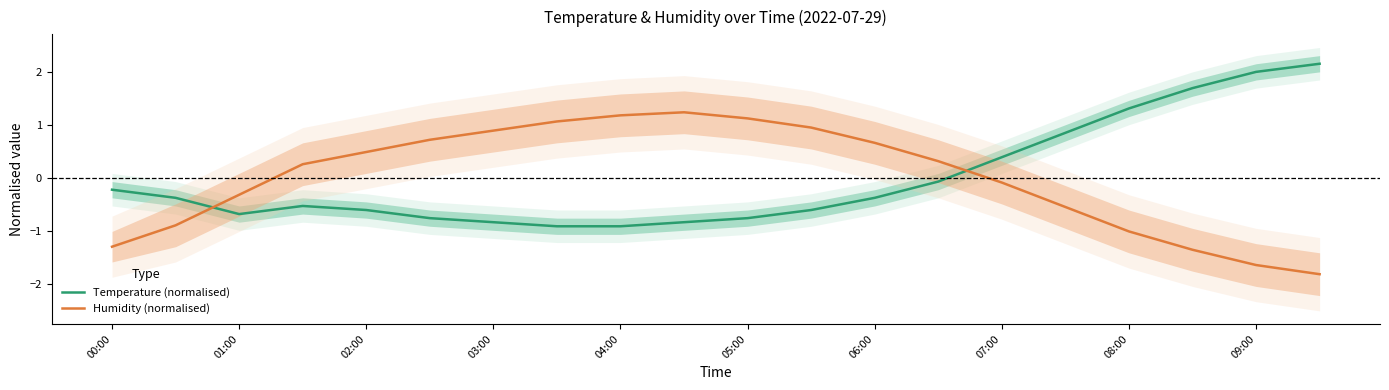

What is the highest value of the Temperature (normalised) series?

2.2